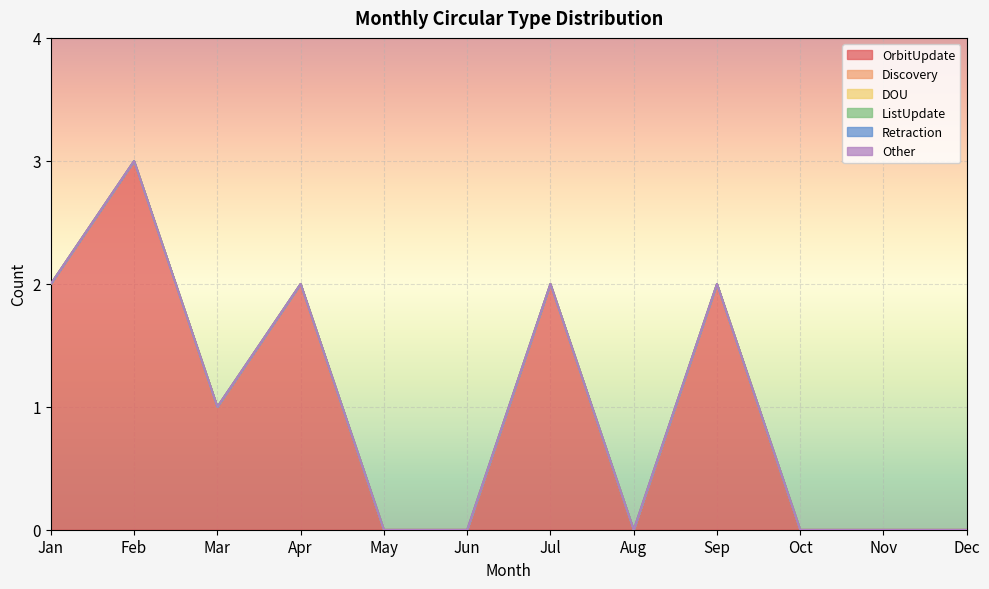

Which series changed the most between Mar and Aug?

OrbitUpdate